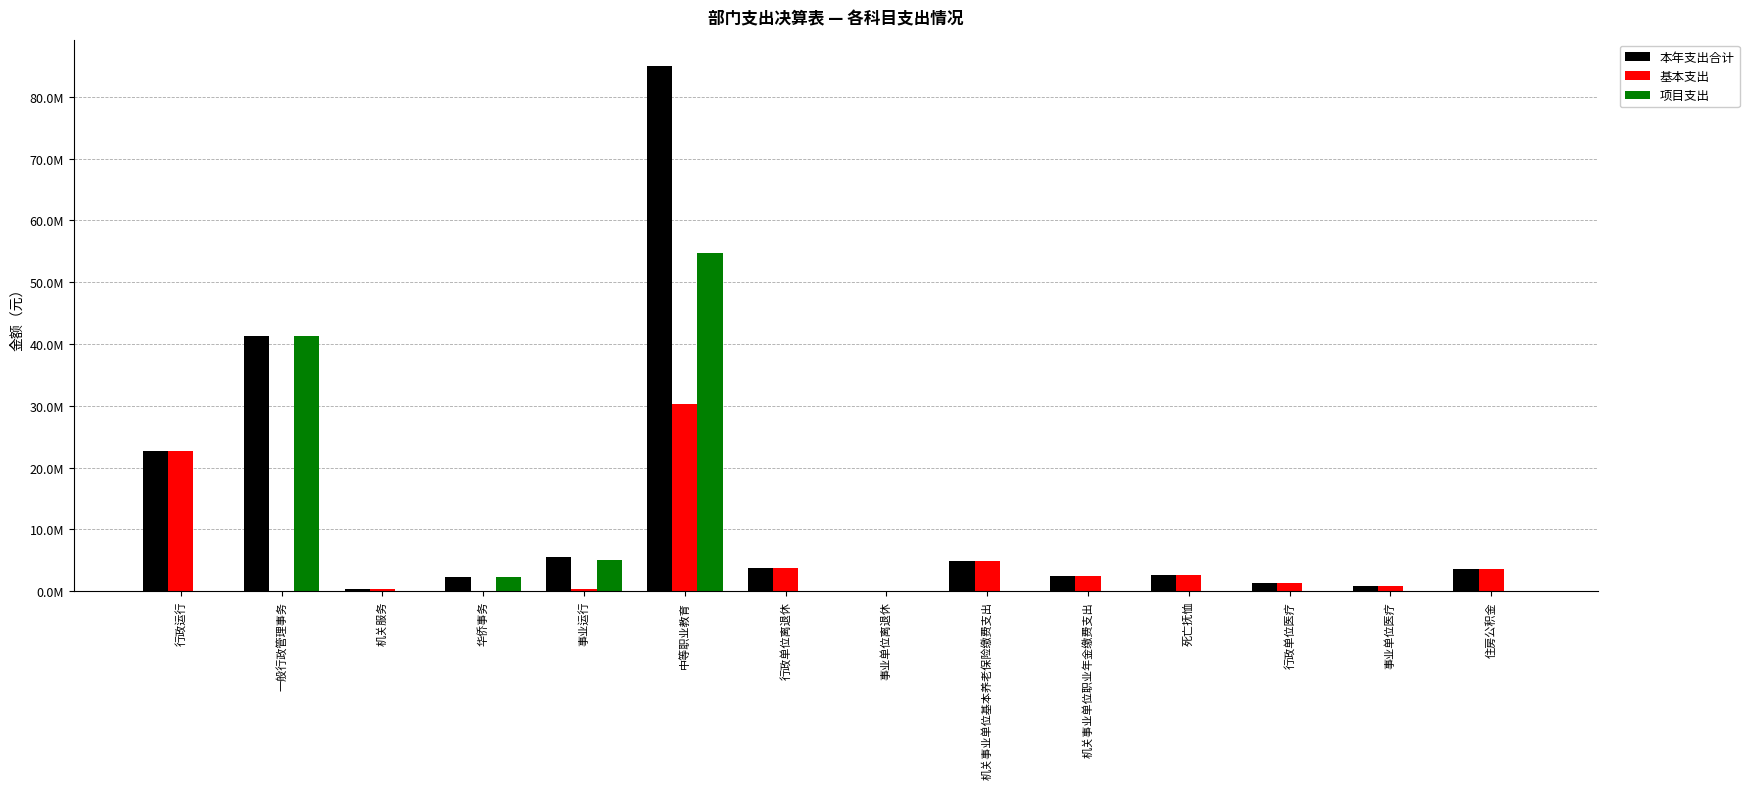

Reading left to right, transcribe all the data shown in this chart.

本年支出合计: 行政运行=22715571.7	一般行政管理事务=41307247.7	机关服务=416061.4	华侨事务=2382005.9	事业运行=5487765.4	中等职业教育=84999458.7	行政单位离退休=3708467.8	事业单位离退休=43280.0	机关事业单位基本养老保险缴费支出=4884697.1	机关事业单位职业年金缴费支出=2424879.4	死亡抚恤=2648996.0	行政单位医疗=1388421.4	事业单位医疗=870751.0	住房公积金=3663522.8
基本支出: 行政运行=22715571.7	一般行政管理事务=0.0	机关服务=416061.4	华侨事务=0.0	事业运行=354138.0	中等职业教育=30269276.2	行政单位离退休=3708467.8	事业单位离退休=43280.0	机关事业单位基本养老保险缴费支出=4884697.1	机关事业单位职业年金缴费支出=2424879.4	死亡抚恤=2648996.0	行政单位医疗=1388421.4	事业单位医疗=870751.0	住房公积金=3663522.8
项目支出: 行政运行=0.0	一般行政管理事务=41307247.7	机关服务=0.0	华侨事务=2382005.9	事业运行=5066789.2	中等职业教育=54730182.5	行政单位离退休=0.0	事业单位离退休=0.0	机关事业单位基本养老保险缴费支出=0.0	机关事业单位职业年金缴费支出=0.0	死亡抚恤=0.0	行政单位医疗=0.0	事业单位医疗=0.0	住房公积金=0.0